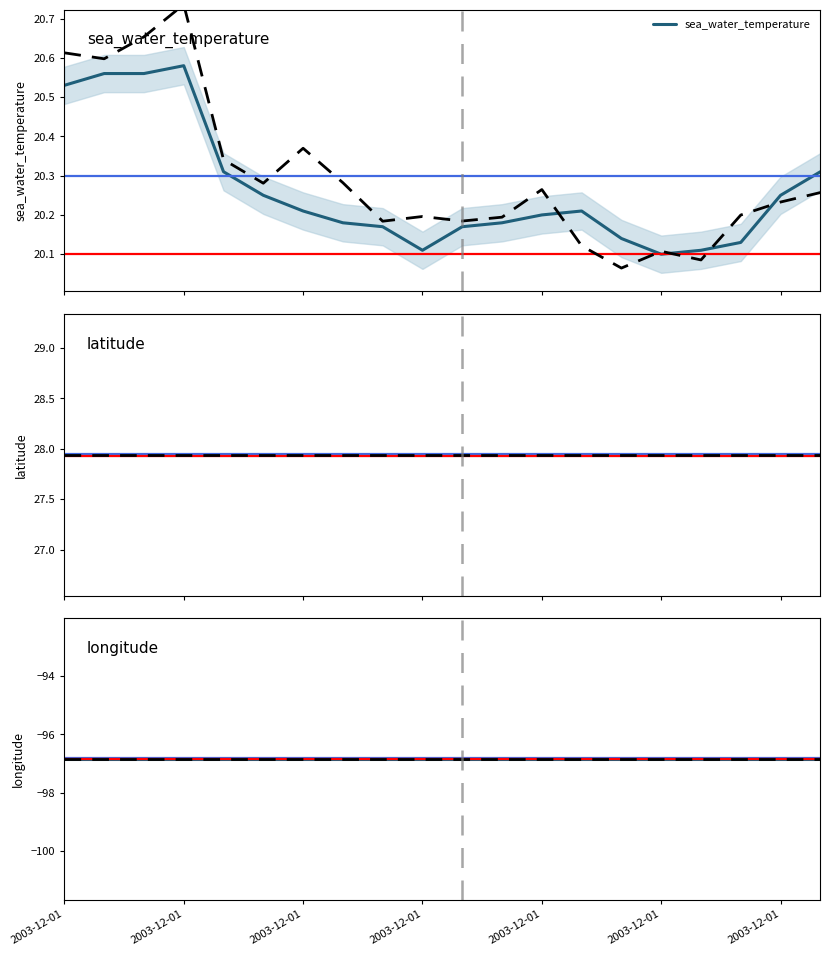

What is the greatest value displayed?

27.9